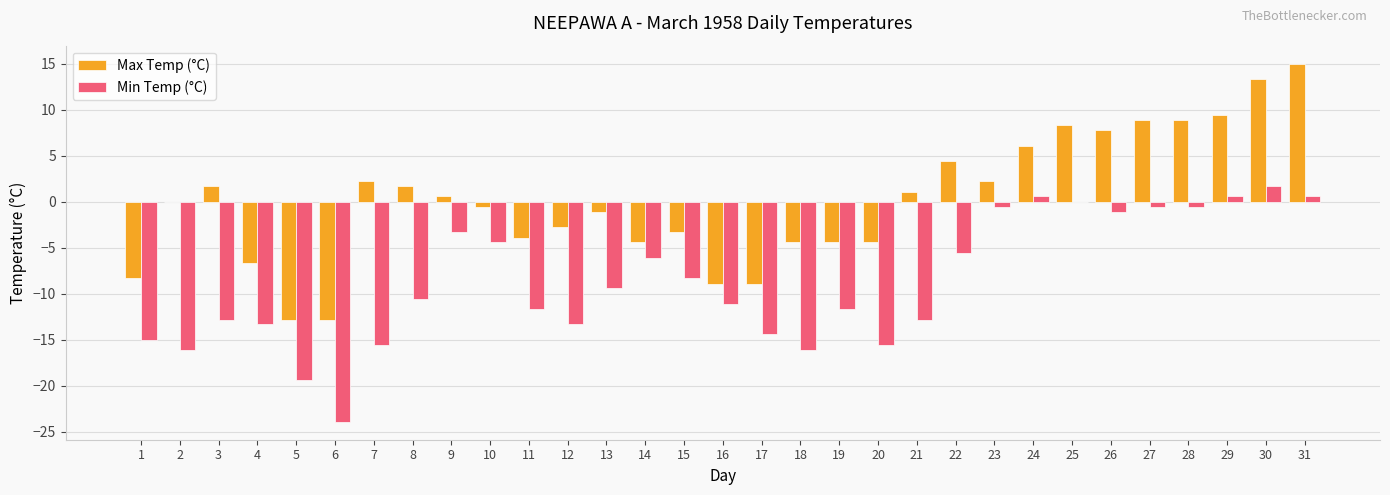

How many data points in Min Temp (°C) are above -10?

15